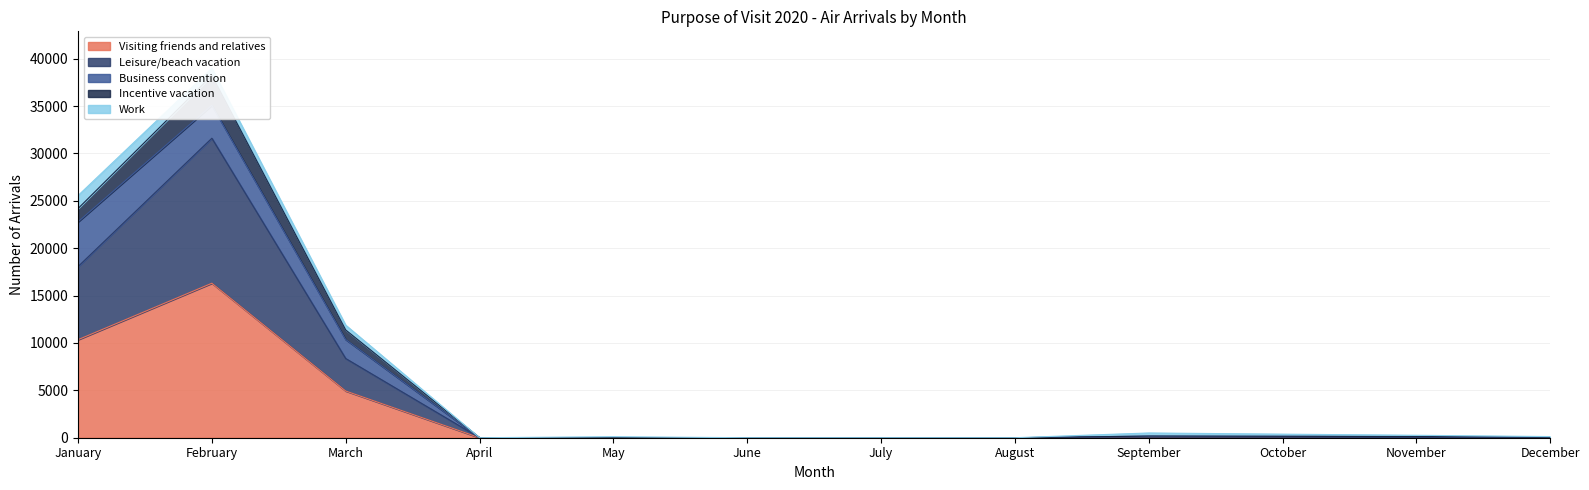

True or false: Visiting friends and relatives has a value of 8749 at June.

False